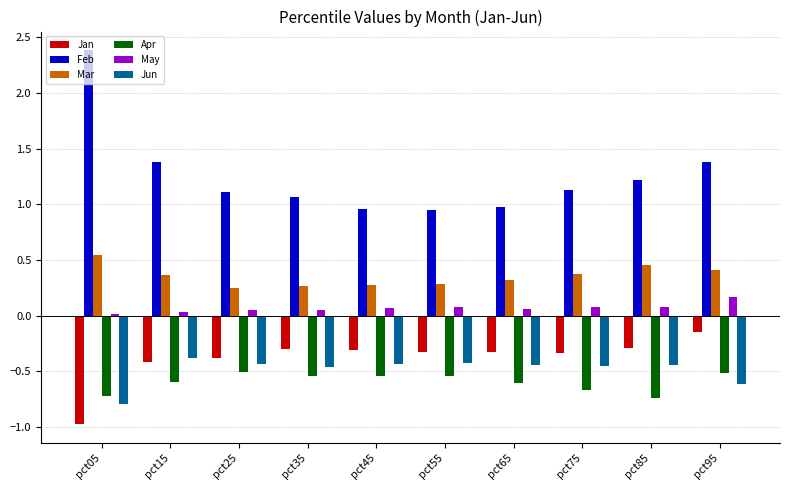

What is the value of the Jan bar at the 4th from the left?

-0.3